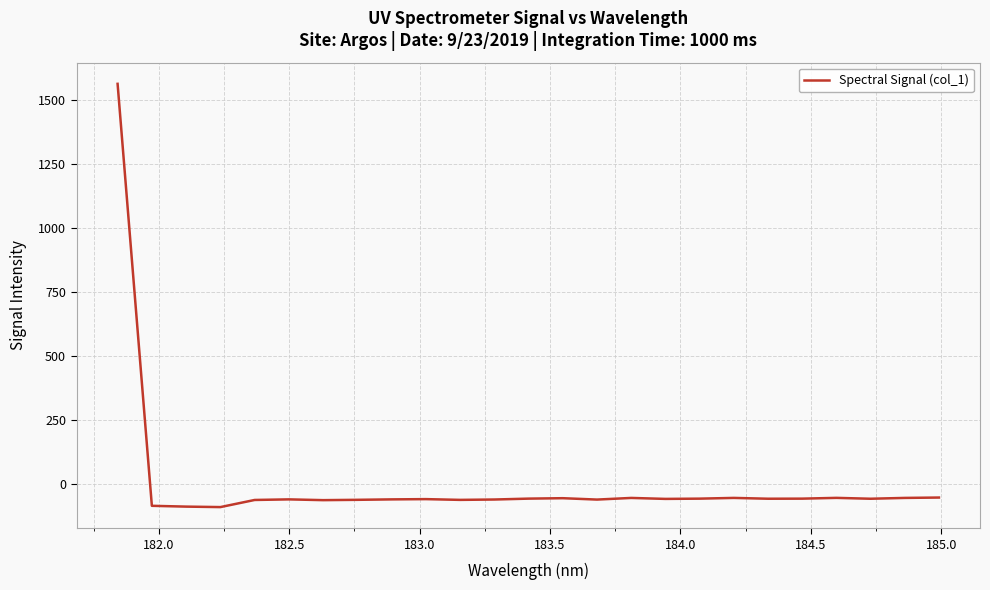

What is the difference between the maximum and minimum values?

1653.7